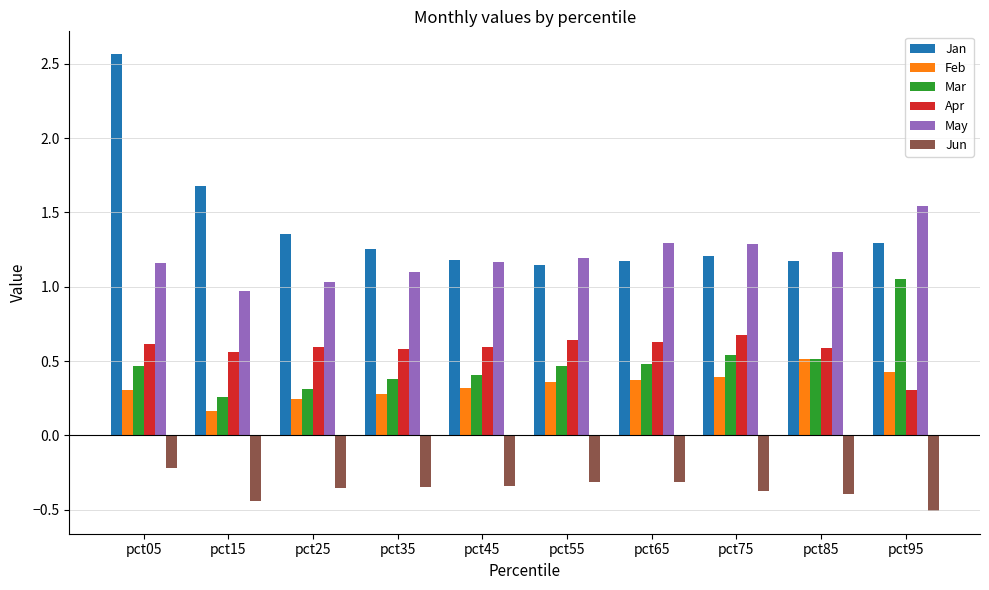

What is the total value across all series at pct45?

3.3